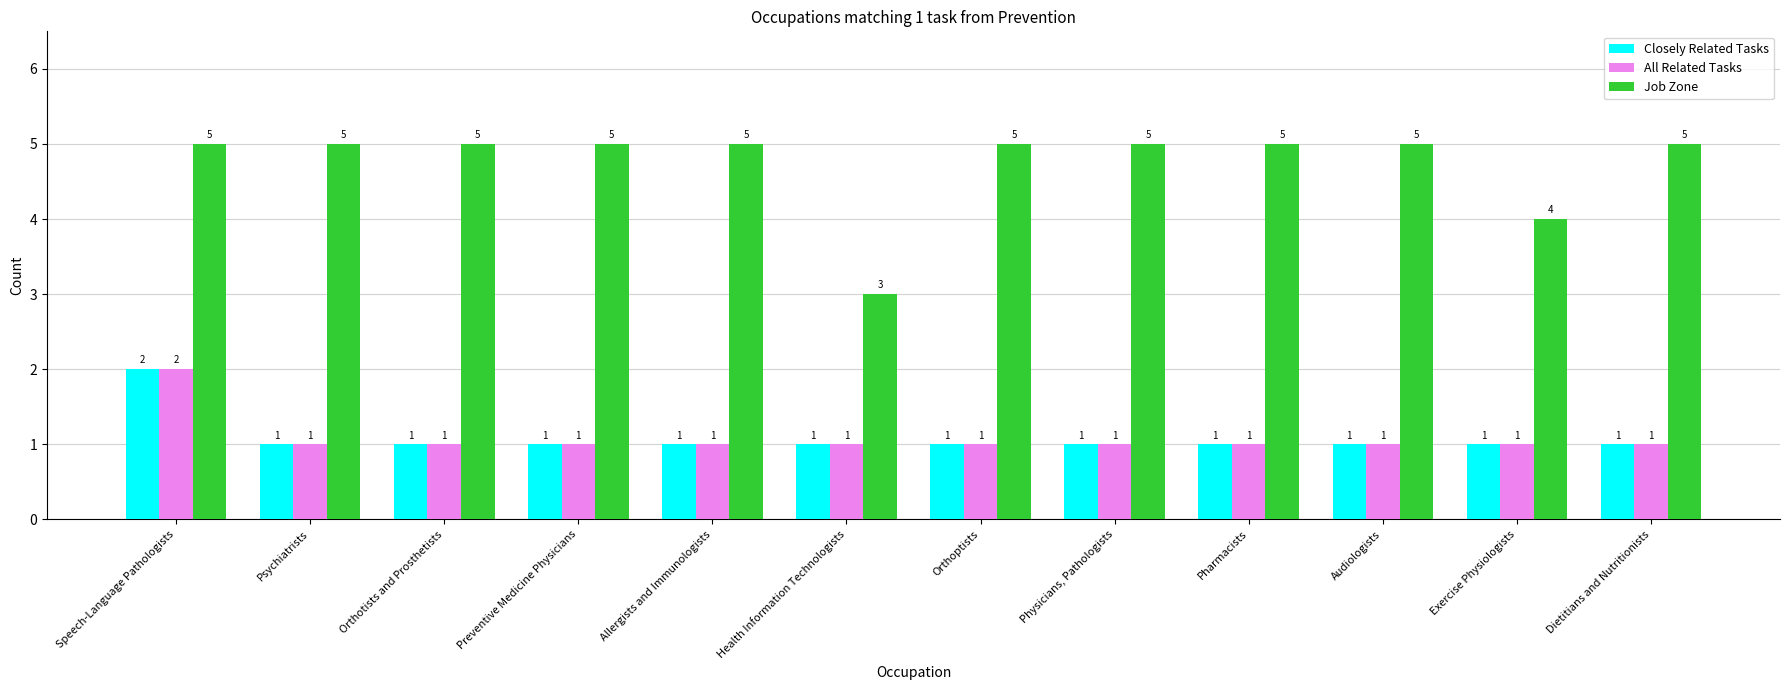

Reading left to right, transcribe all the data shown in this chart.

Closely Related Tasks: Speech-Language Pathologists=2	Psychiatrists=1	Orthotists and Prosthetists=1	Preventive Medicine Physicians=1	Allergists and Immunologists=1	Health Information Technologists=1	Orthoptists=1	Physicians, Pathologists=1	Pharmacists=1	Audiologists=1	Exercise Physiologists=1	Dietitians and Nutritionists=1
All Related Tasks: Speech-Language Pathologists=2	Psychiatrists=1	Orthotists and Prosthetists=1	Preventive Medicine Physicians=1	Allergists and Immunologists=1	Health Information Technologists=1	Orthoptists=1	Physicians, Pathologists=1	Pharmacists=1	Audiologists=1	Exercise Physiologists=1	Dietitians and Nutritionists=1
Job Zone: Speech-Language Pathologists=5	Psychiatrists=5	Orthotists and Prosthetists=5	Preventive Medicine Physicians=5	Allergists and Immunologists=5	Health Information Technologists=3	Orthoptists=5	Physicians, Pathologists=5	Pharmacists=5	Audiologists=5	Exercise Physiologists=4	Dietitians and Nutritionists=5